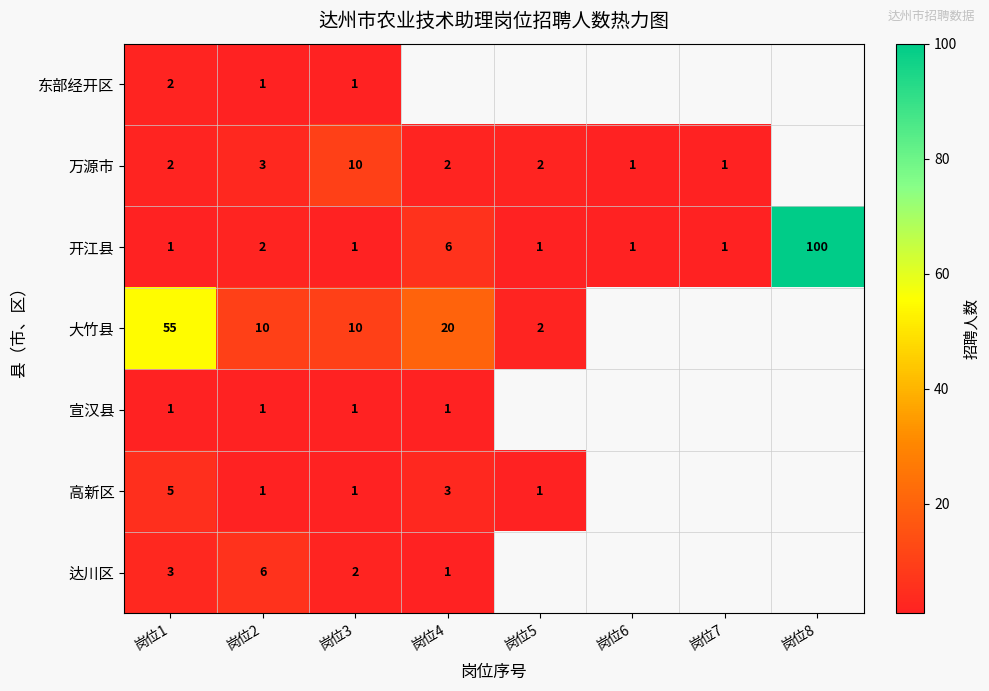

What is the spread (max minus min) of values at 岗位3?

9